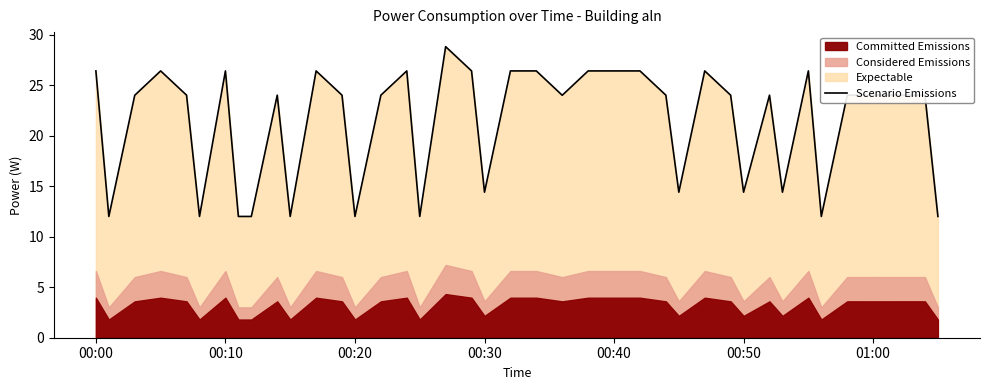

Reading left to right, what are all the values shown in this chart?

26.4	12.0	24.0	26.4	24.0	12.0	26.4	12.0	12.0	24.0	12.0	26.4	24.0	12.0	24.0	26.4	12.0	28.8	26.4	14.4	26.4	26.4	24.0	26.4	26.4	26.4	24.0	14.4	26.4	24.0	14.4	24.0	14.4	26.4	12.0	24.0	24.0	24.0	24.0	12.0